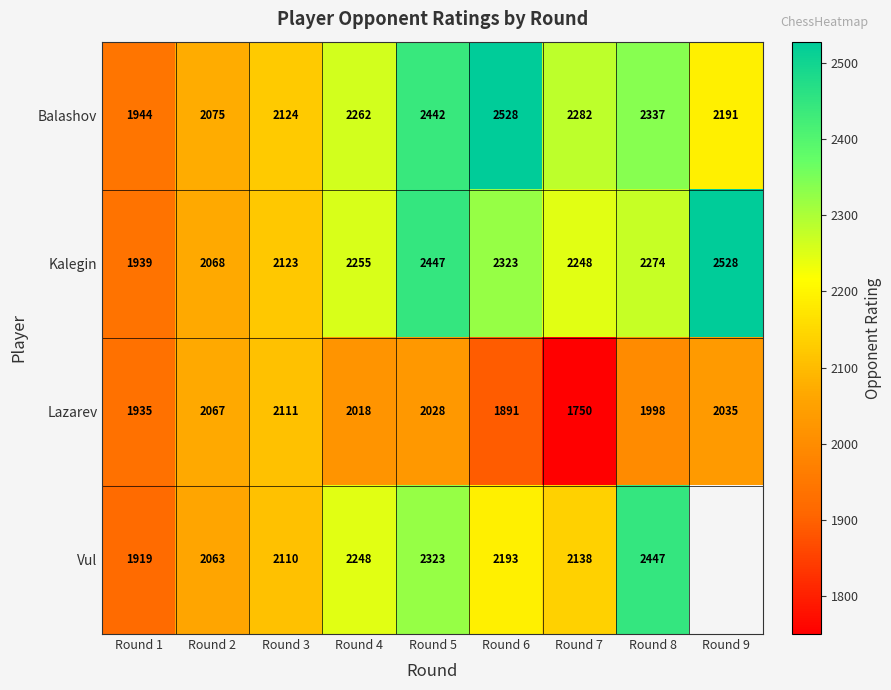

How many data points in Kalegin are less than 2255?

4